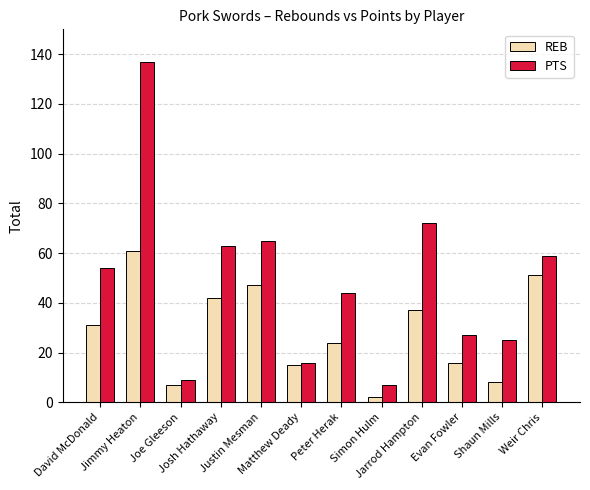

At which label is REB closest to 31?

David McDonald